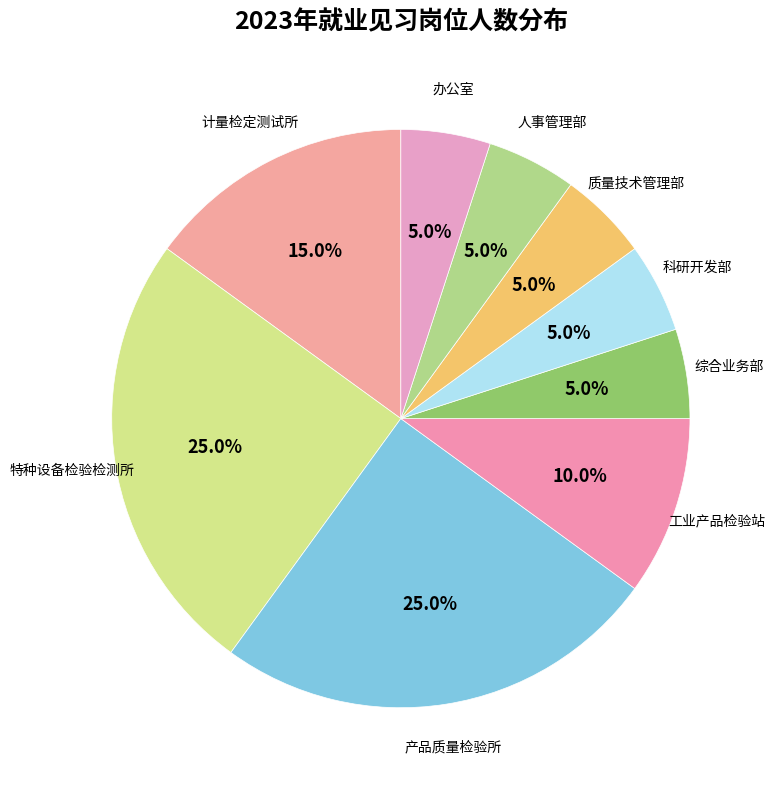

How many segments does this pie chart have?

9